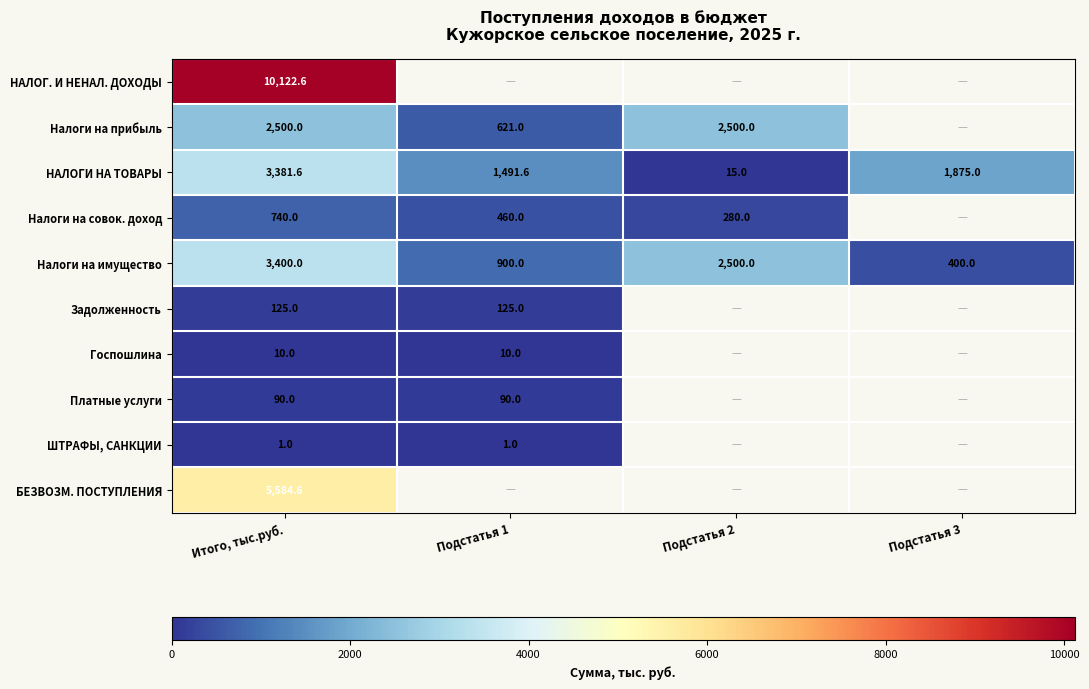

Is the value of Задолженность at Итого, тыс.руб. greater than the value of НАЛОГИ НА ТОВАРЫ at Итого, тыс.руб.?

No